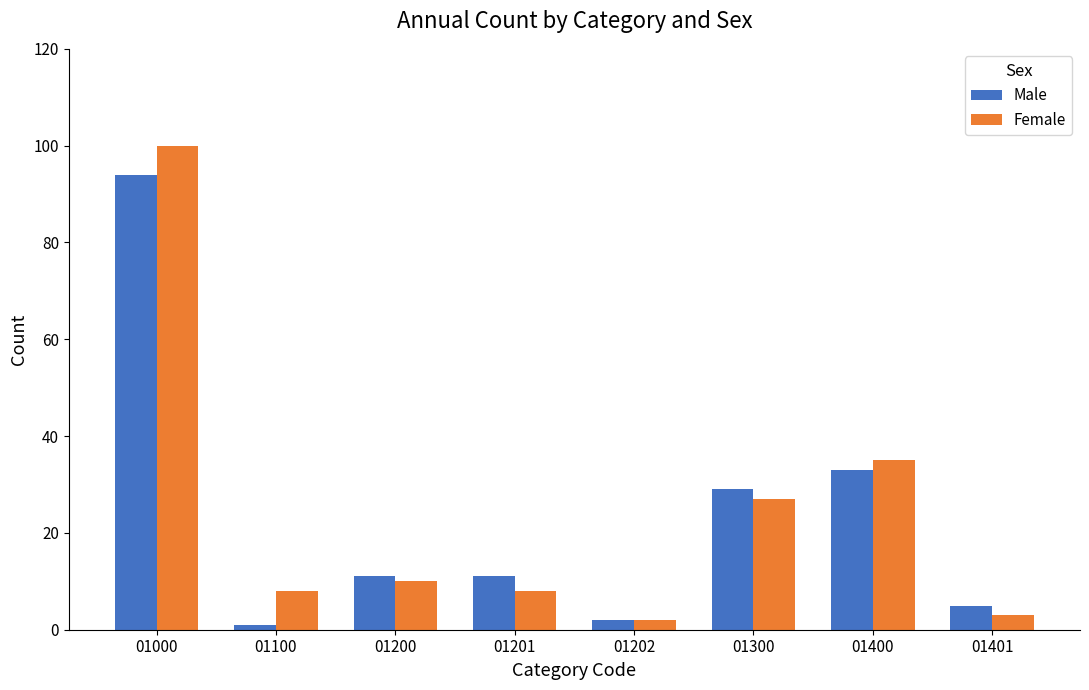

At which category is the sum across all series the highest?

01000